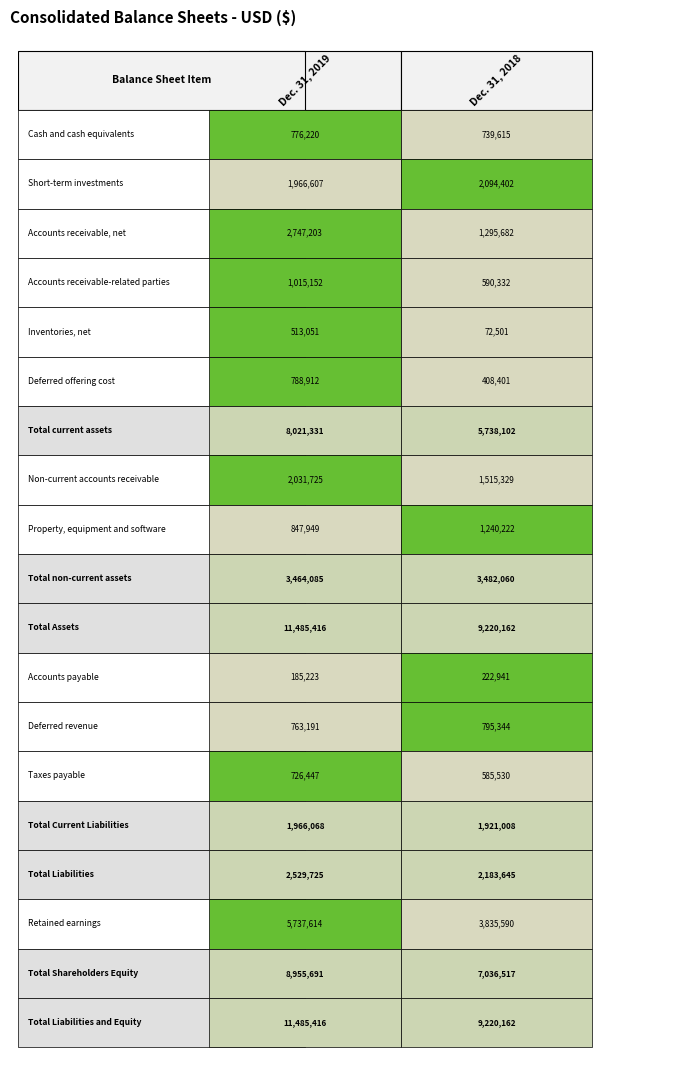

What is the smallest value displayed?

72501